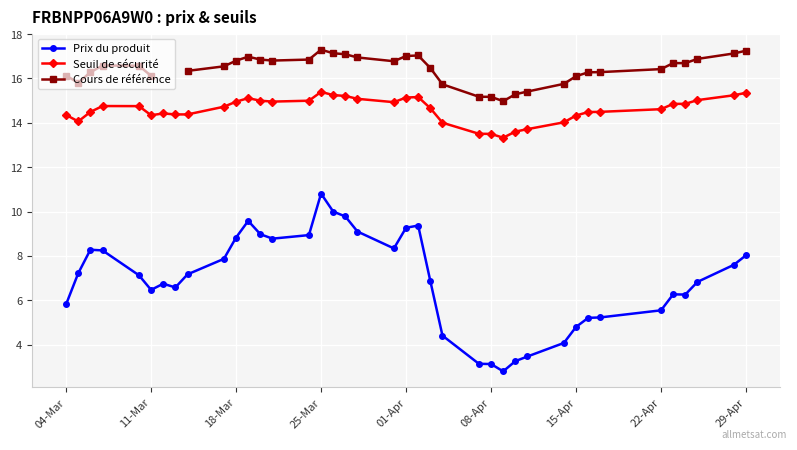

True or false: Prix du produit and Seuil de sécurité cross at least once.

False